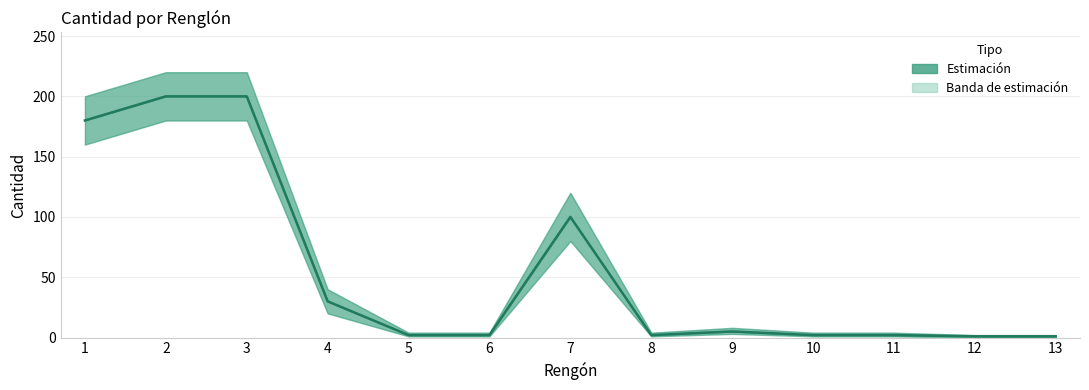

The value at 13 is 0. True or false?

False